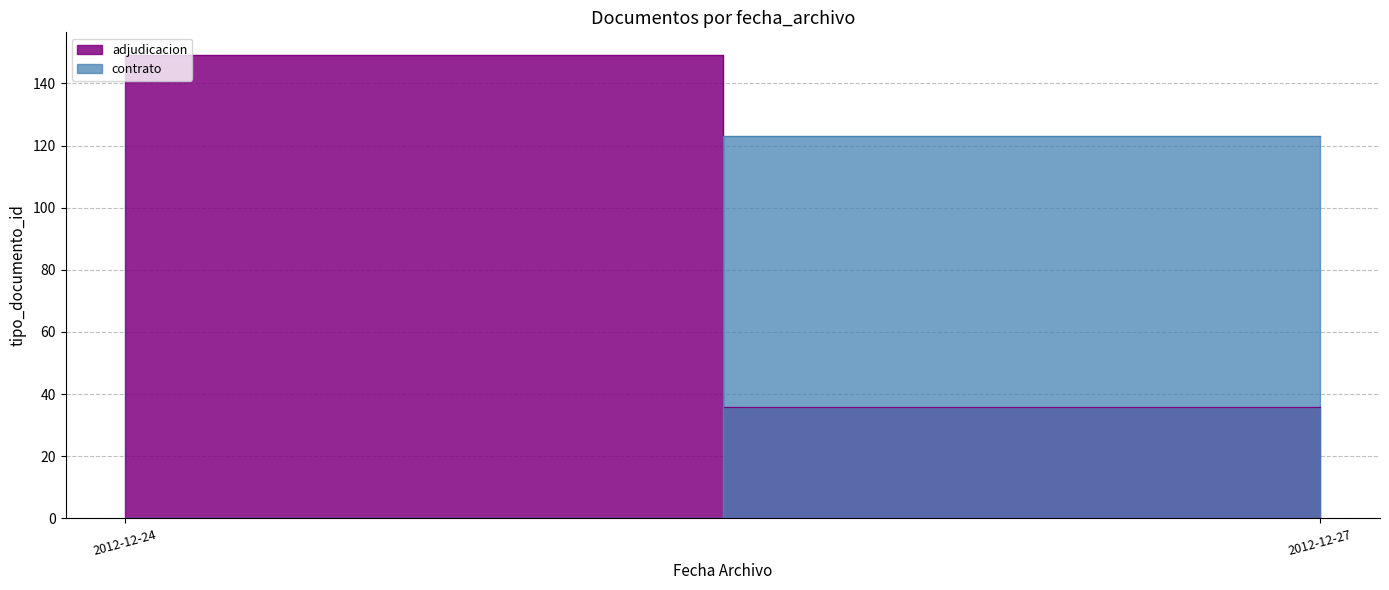

True or false: the data shows 59 at 2012-12-24.

False